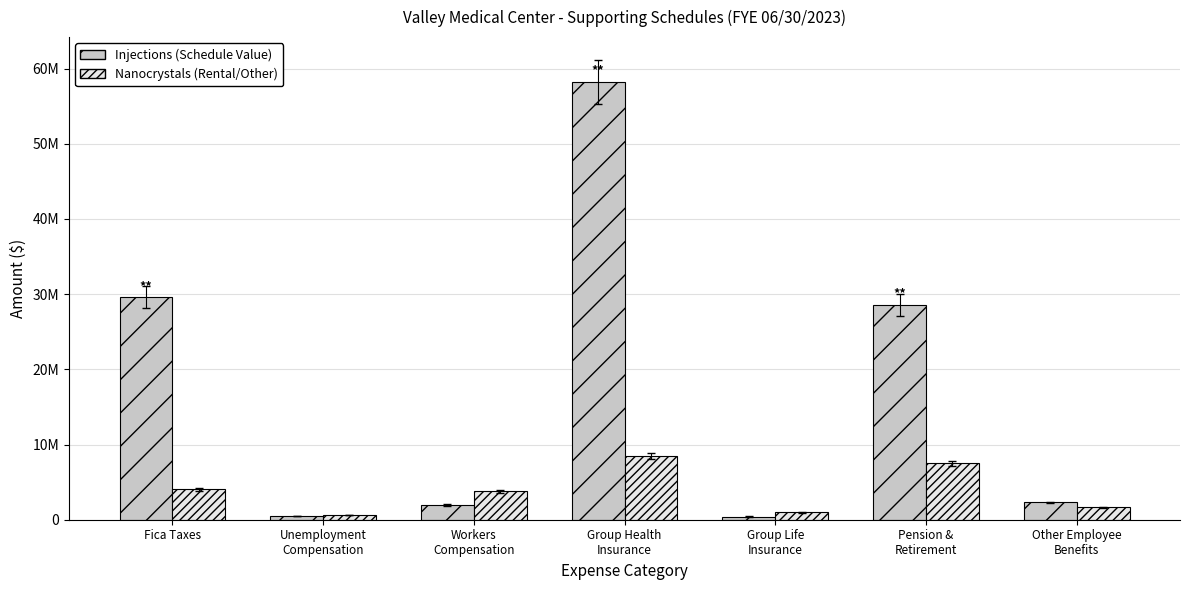

Are the bars horizontal?

No